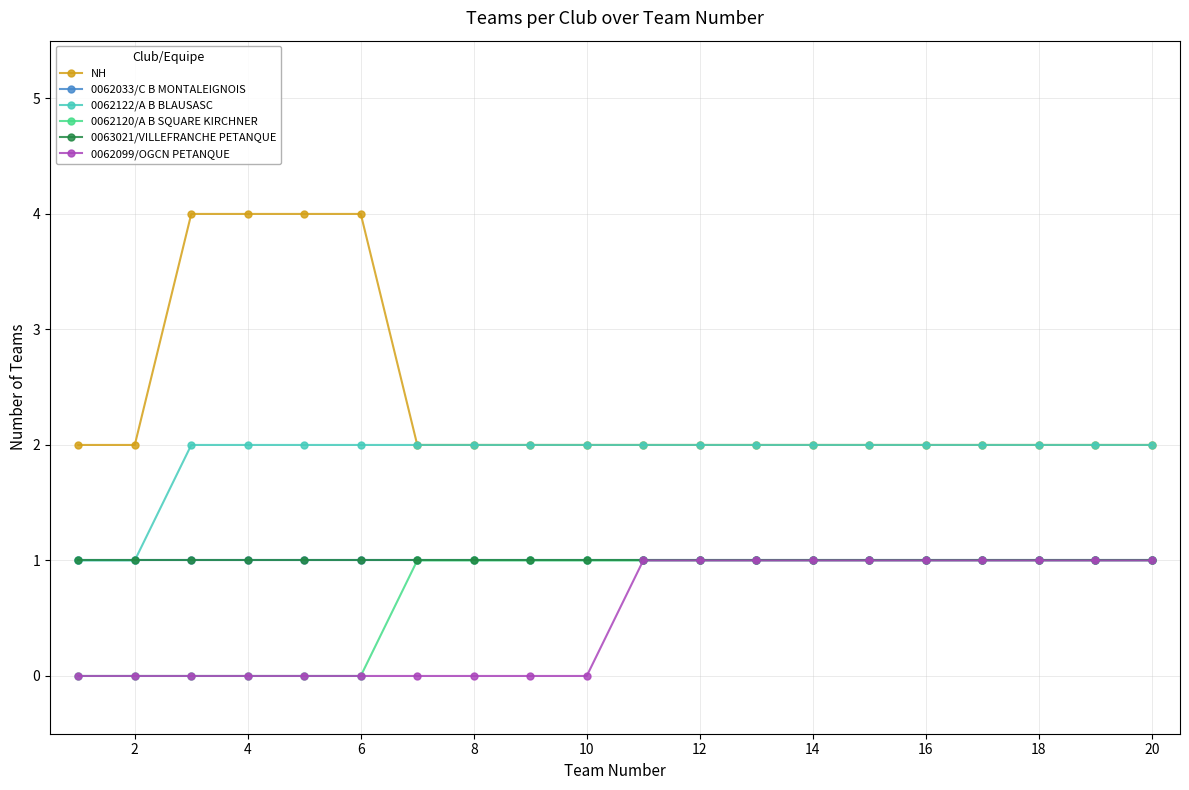

Does the chart have visible grid lines?

Yes